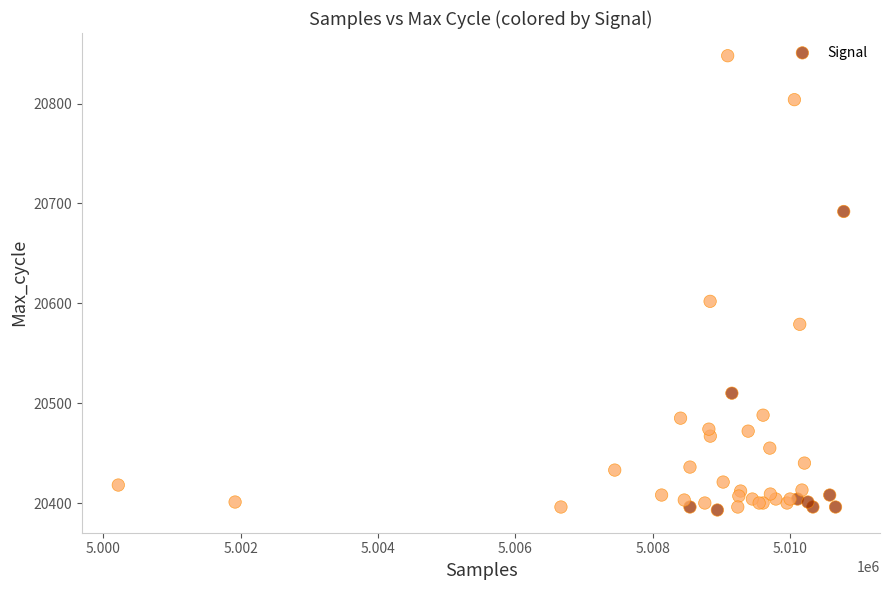

What Y value in the scatter plot is closest to 20620?

20602